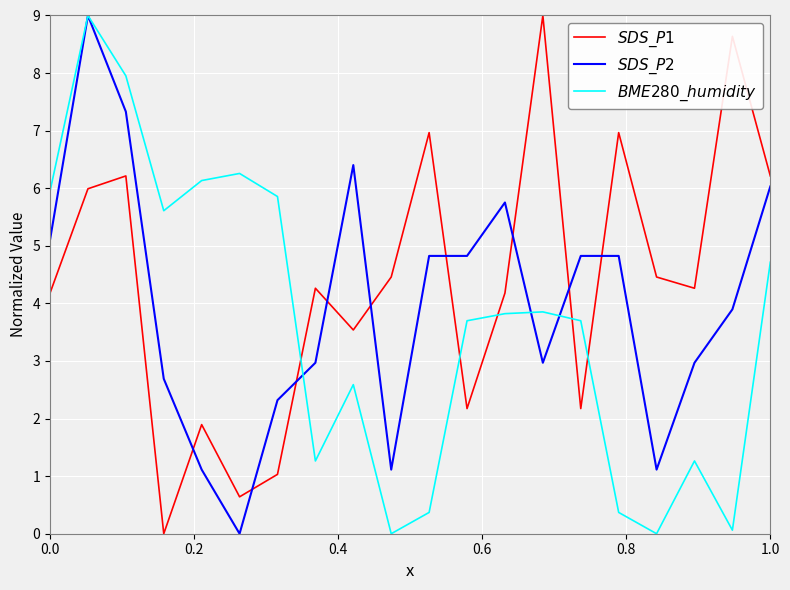

Is this an area chart (filled region under the line)?

No